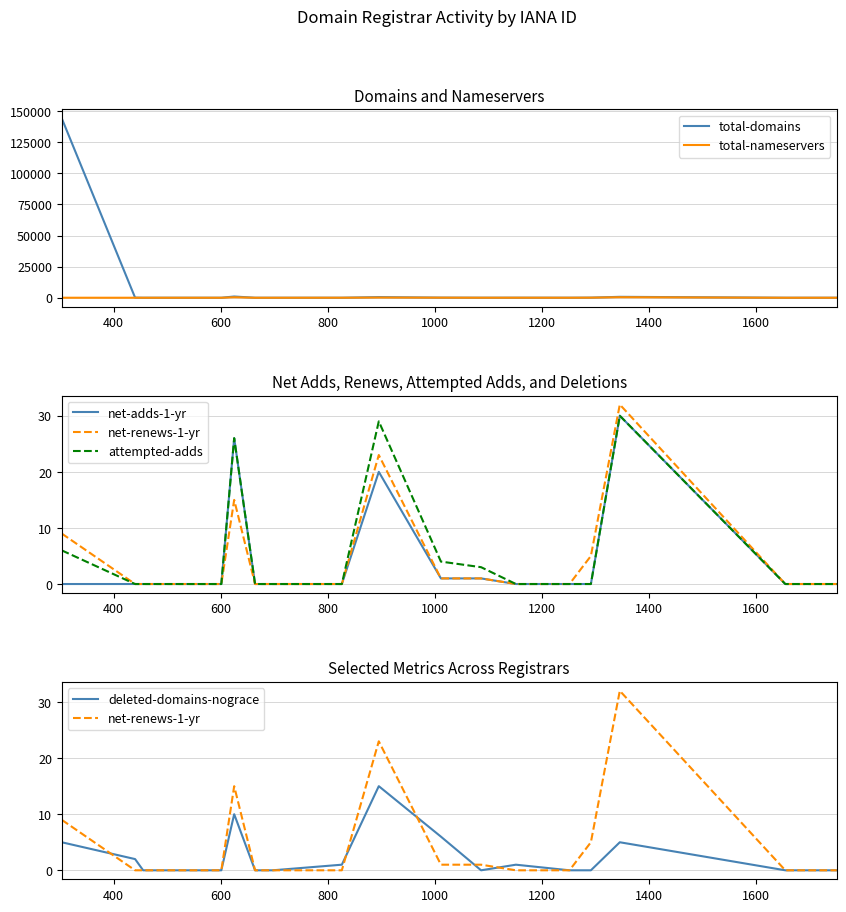

Where is the first local maximum for total-domains?

800